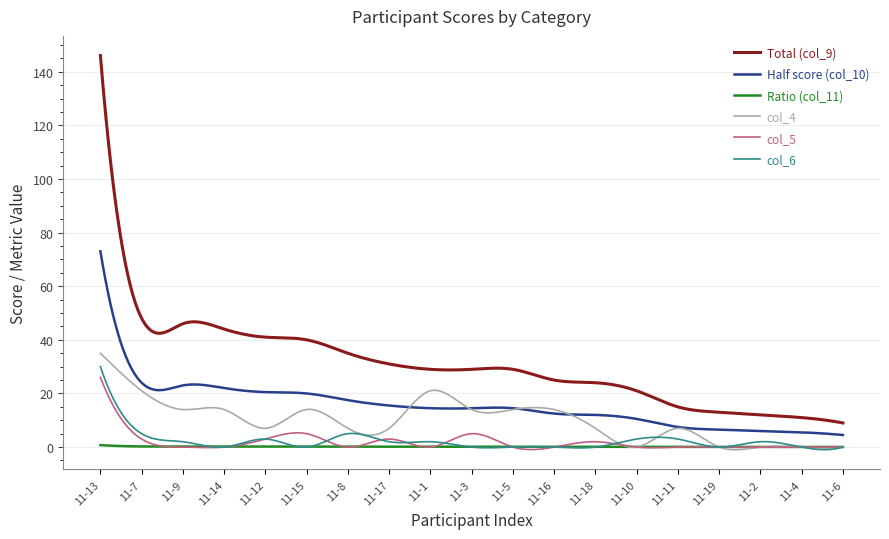

What is the approximate value of Half score (col_10) at 11-13?

73.0